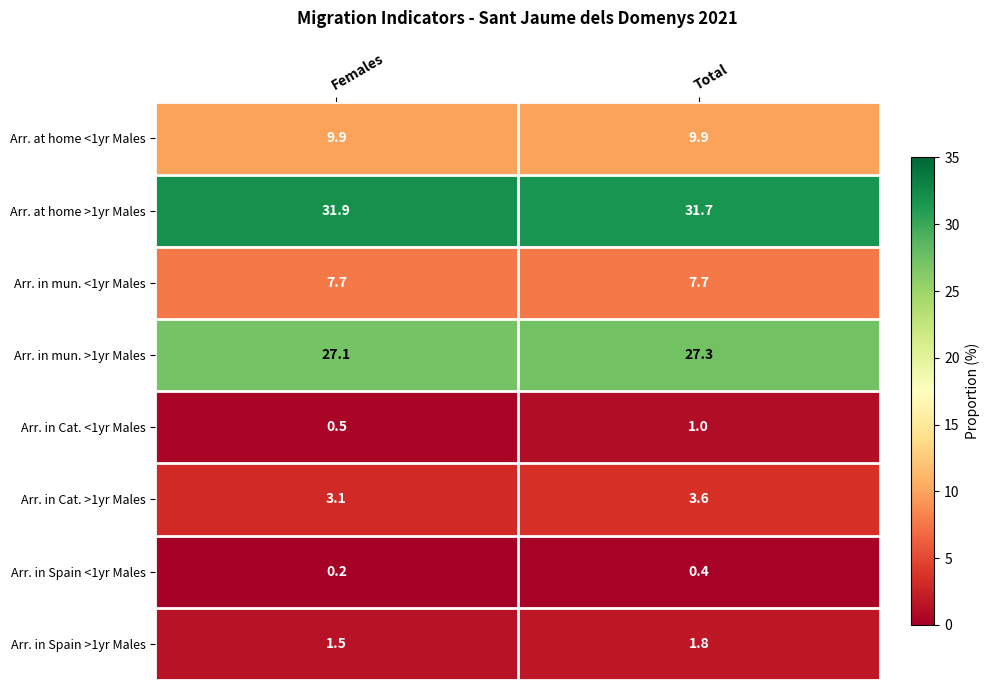

What is the approximate value of Arr. in Cat. >1yr Males at Females?

3.1